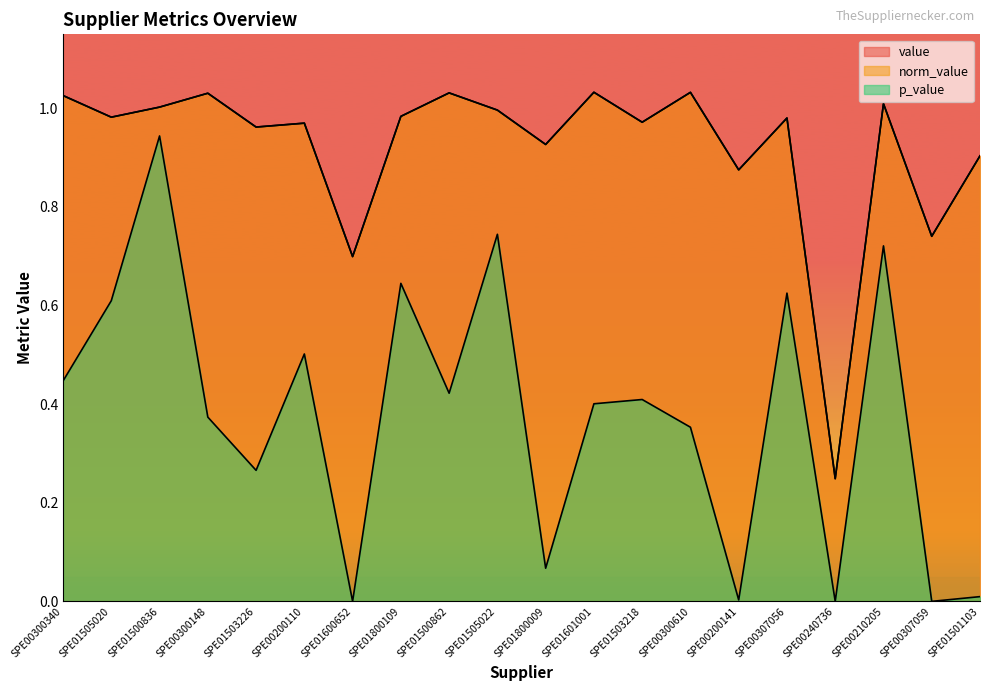

At which category does the chart reach its peak across all series?

SPE01601001